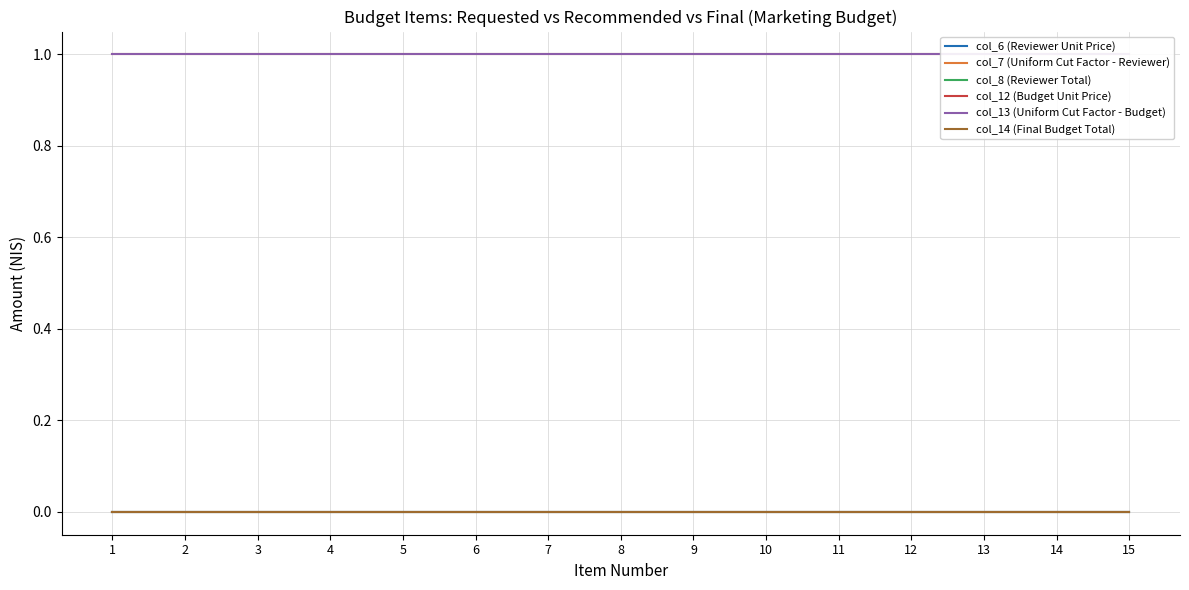

Is the value of col_7 (Uniform Cut Factor - Reviewer) at 12 greater than the value of col_13 (Uniform Cut Factor - Budget) at 12?

No